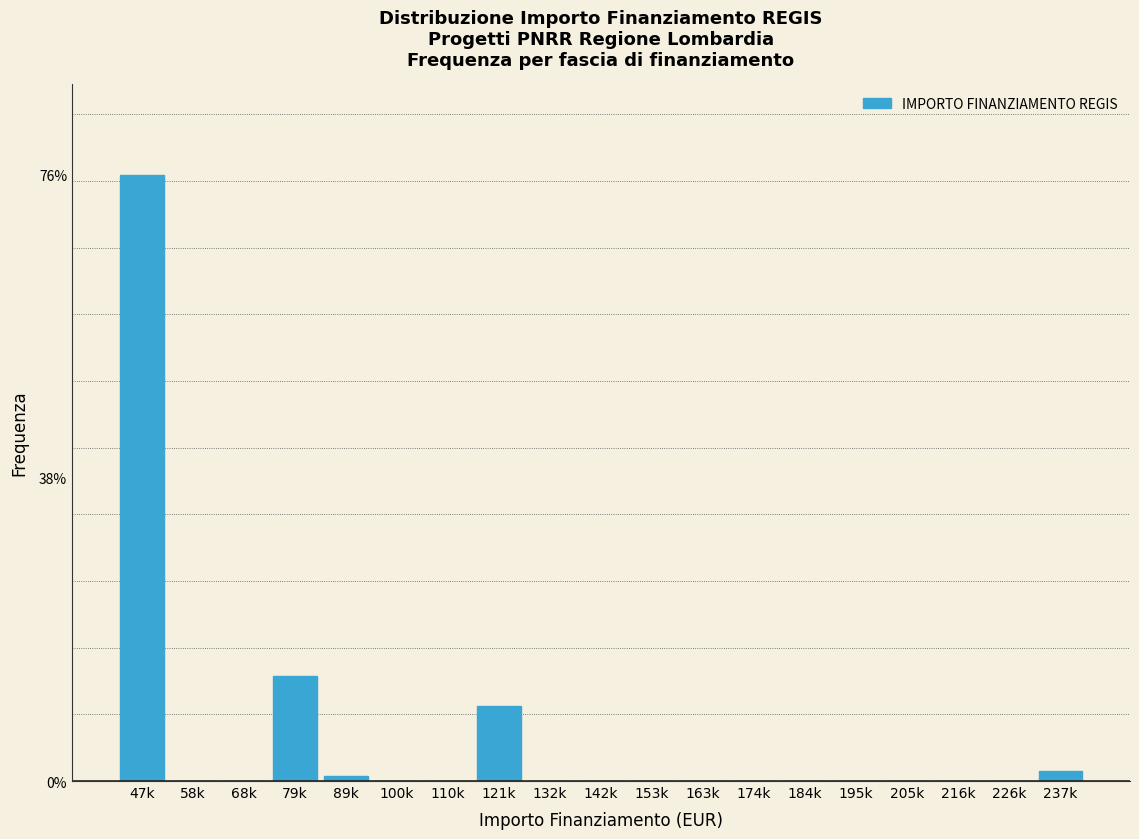

What is the sum of all values?

100.0